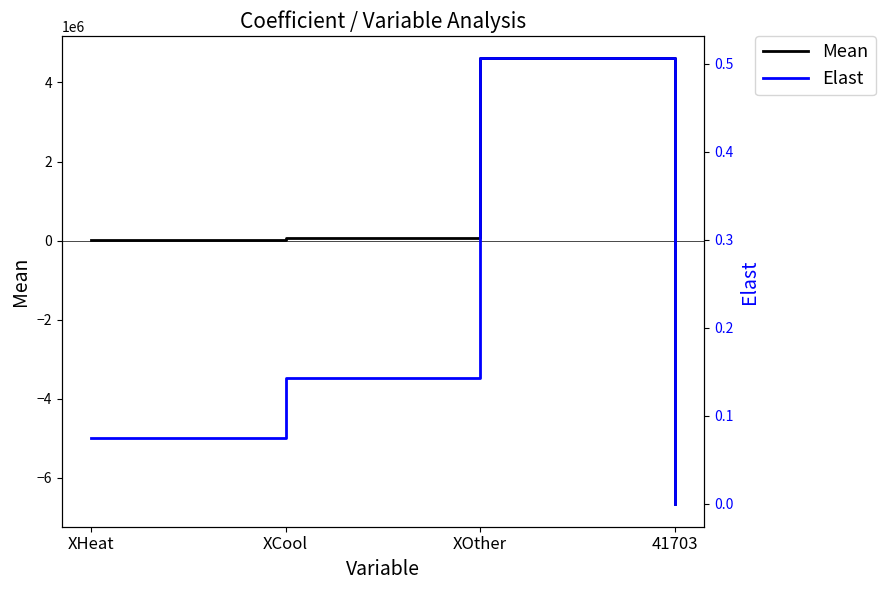

Which series has the largest total across all categories?

Elast